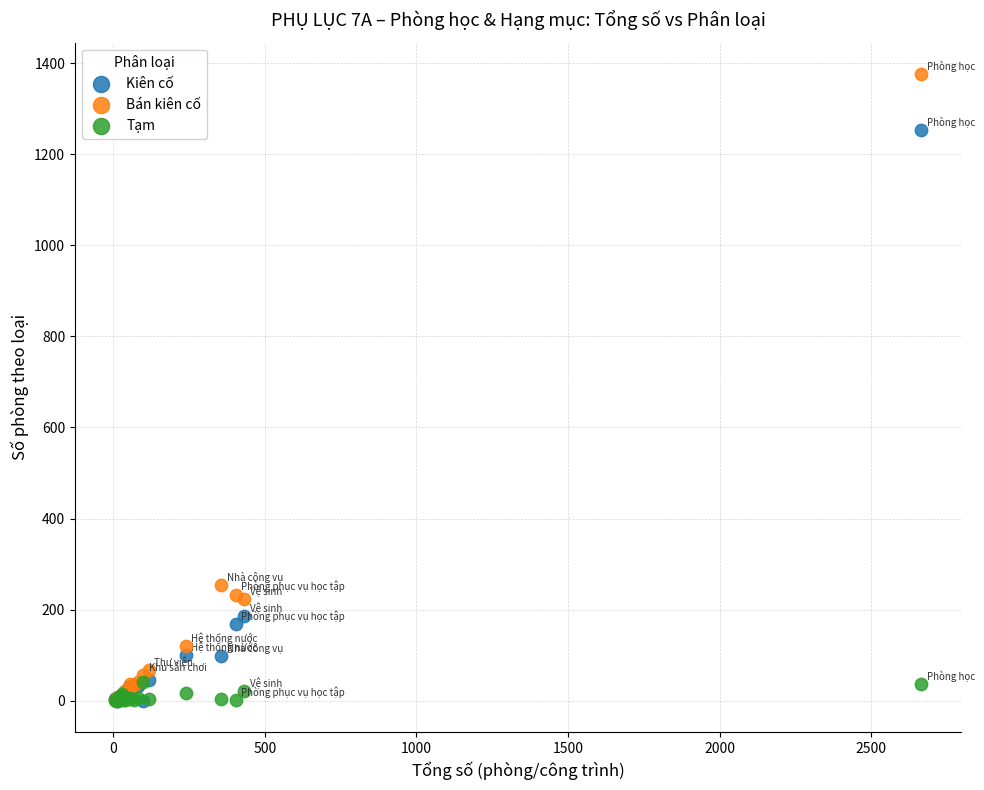

Across all series, what Y value is closest to 688?

254